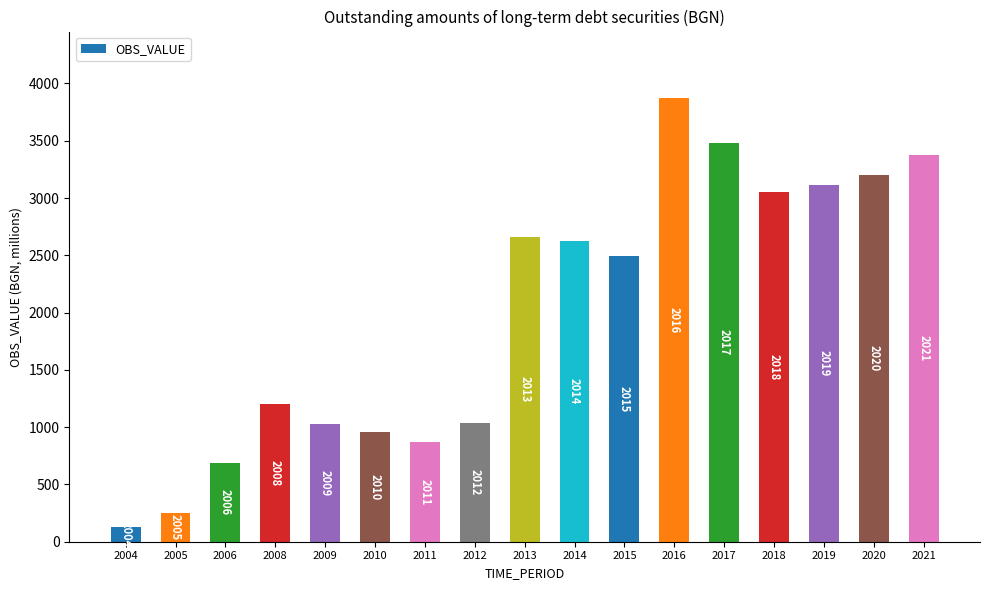

Reading left to right, list all the values displayed in this chart.

2004=127.3	2005=250.5	2006=683.8	2008=1198.5	2009=1024.2	2010=959.1	2011=866.2	2012=1033.3	2013=2657.0	2014=2623.5	2015=2497.0	2016=3872.3	2017=3477.4	2018=3052.0	2019=3114.9	2020=3197.7	2021=3373.8